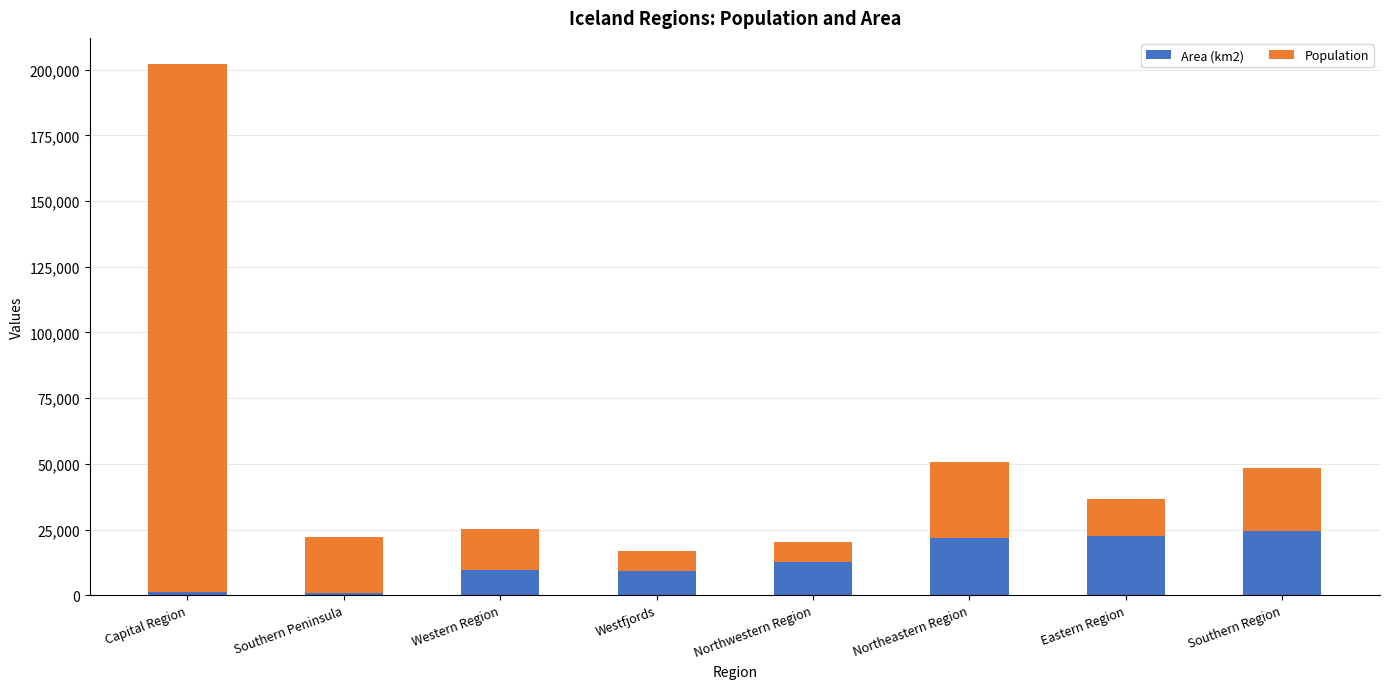

The value of Area (km2) at Westfjords is 9409. True or false?

True